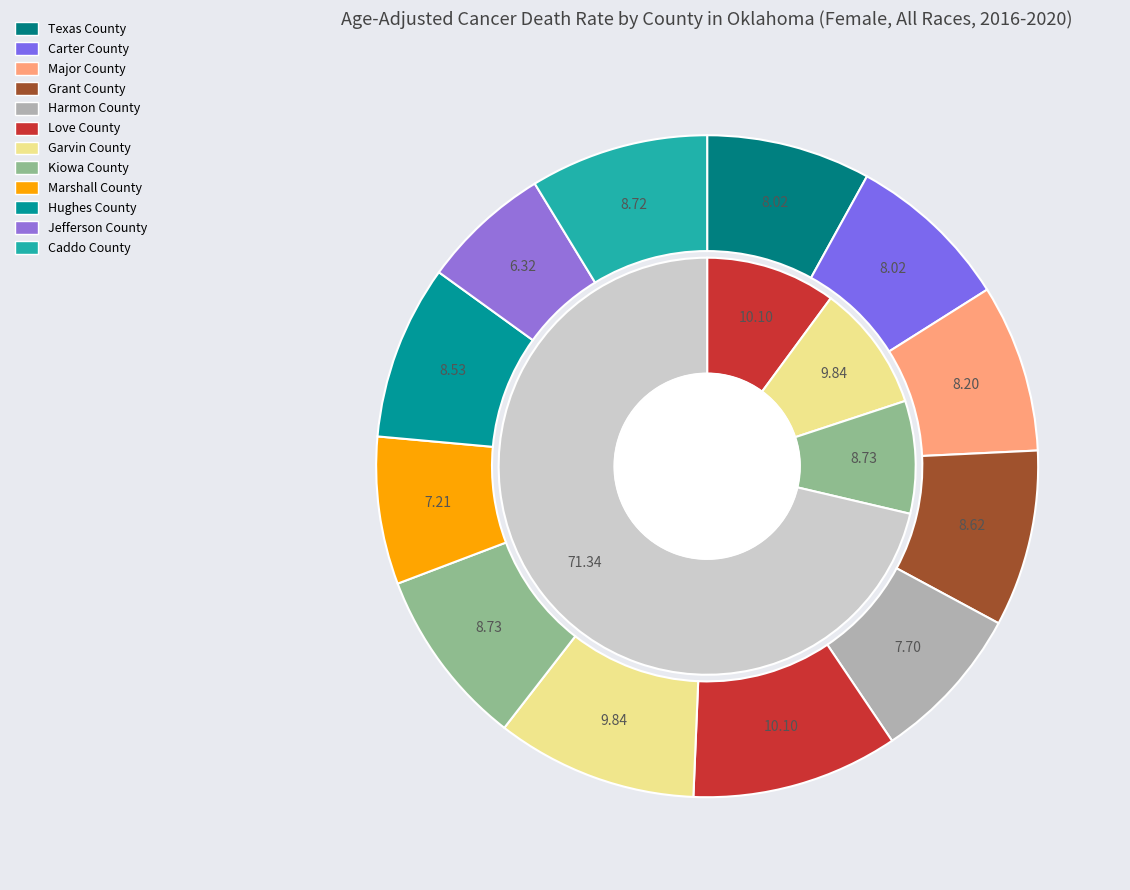

How many slices are in this pie chart?

12